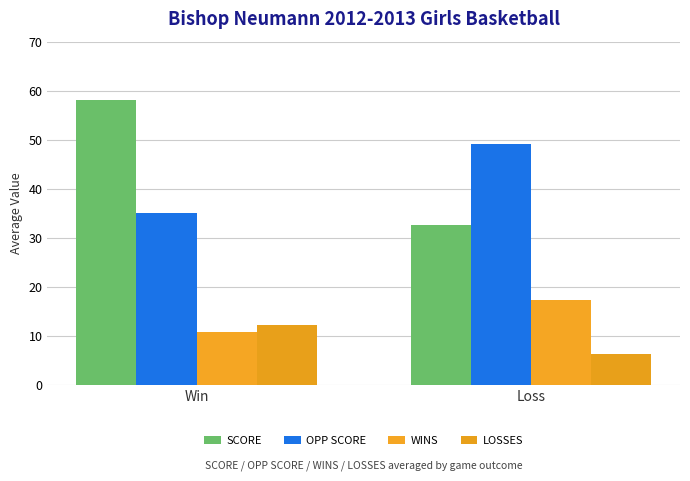

What is the label of the 2nd bar from the right?

Win